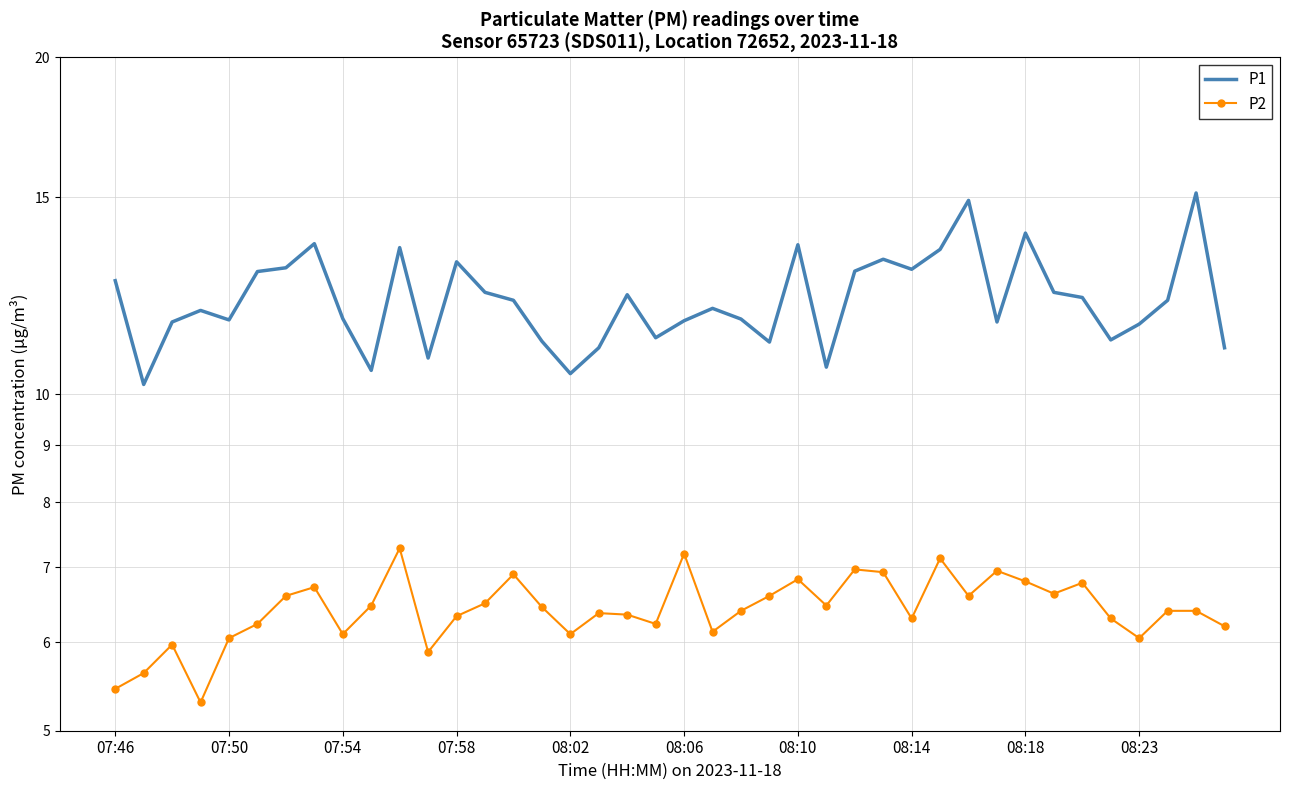

The P2 series shows 9.6 at 07:46. True or false?

False